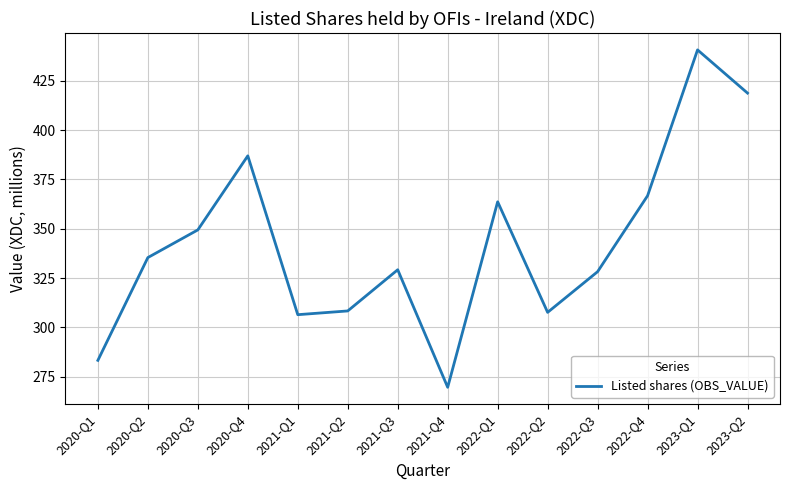

The value at 2022-Q4 is 481.8. True or false?

False